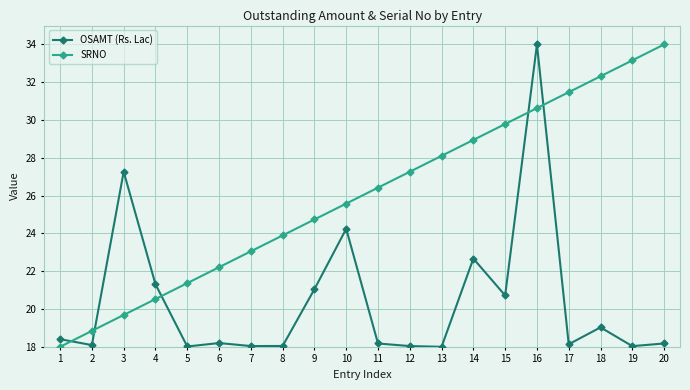

Where is the first local maximum for OSAMT (Rs. Lac)?

3